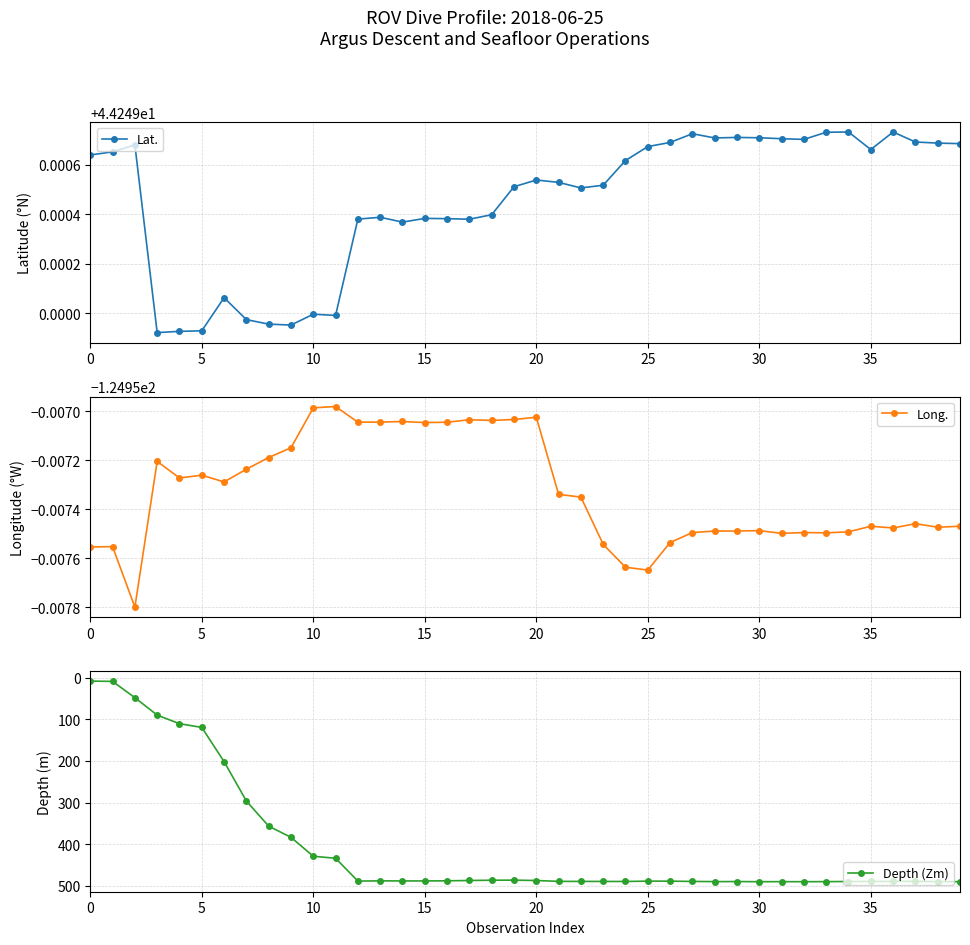

The Lat. series shows 44.2 at 17. True or false?

True